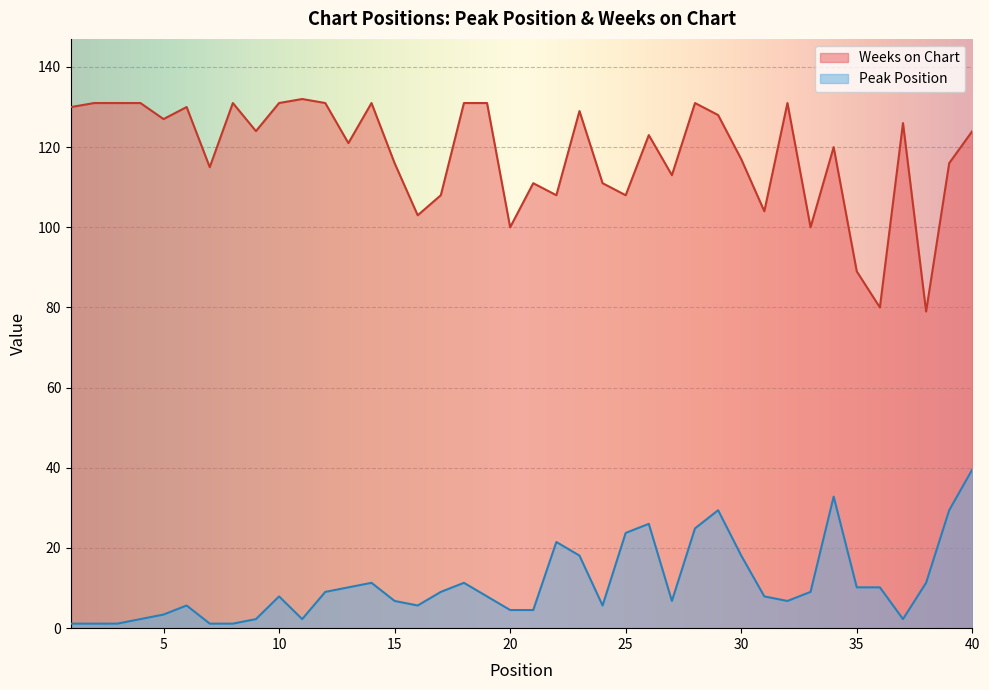

Between 2 and 18, which series saw the biggest shift?

Peak Position